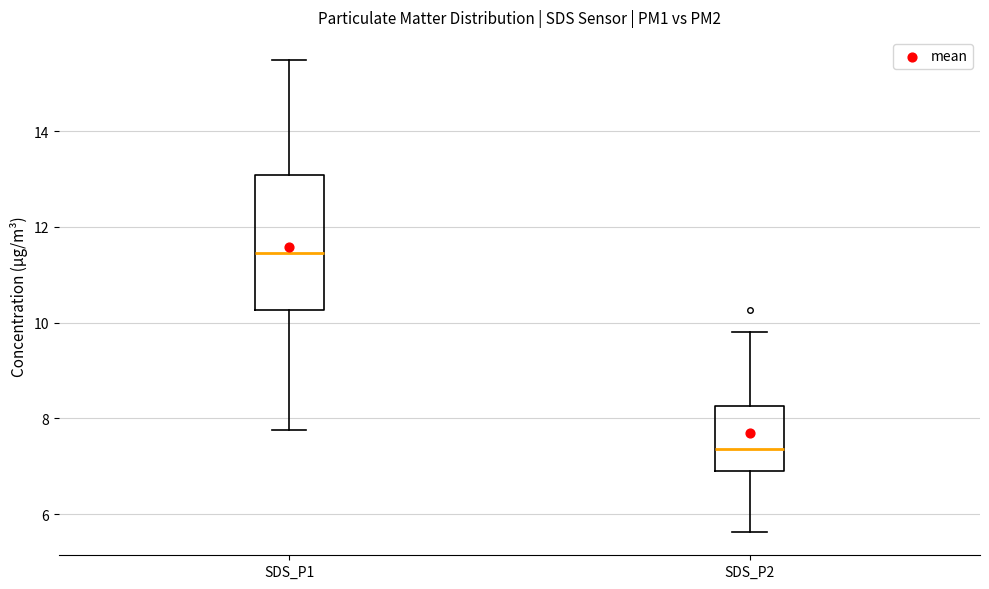

Reading left to right, read every box against the y-axis: the position of its median line, the range the box covers, and the ends of its whiskers. The values are not printed on the chart, so give them approximately, as read against the axis.

SDS_P1: median 11.4, box 10.2 to 13.0, whiskers 7.8 to 15.4
SDS_P2: median 7.4, box 7.0 to 8.2, whiskers 5.6 to 9.8